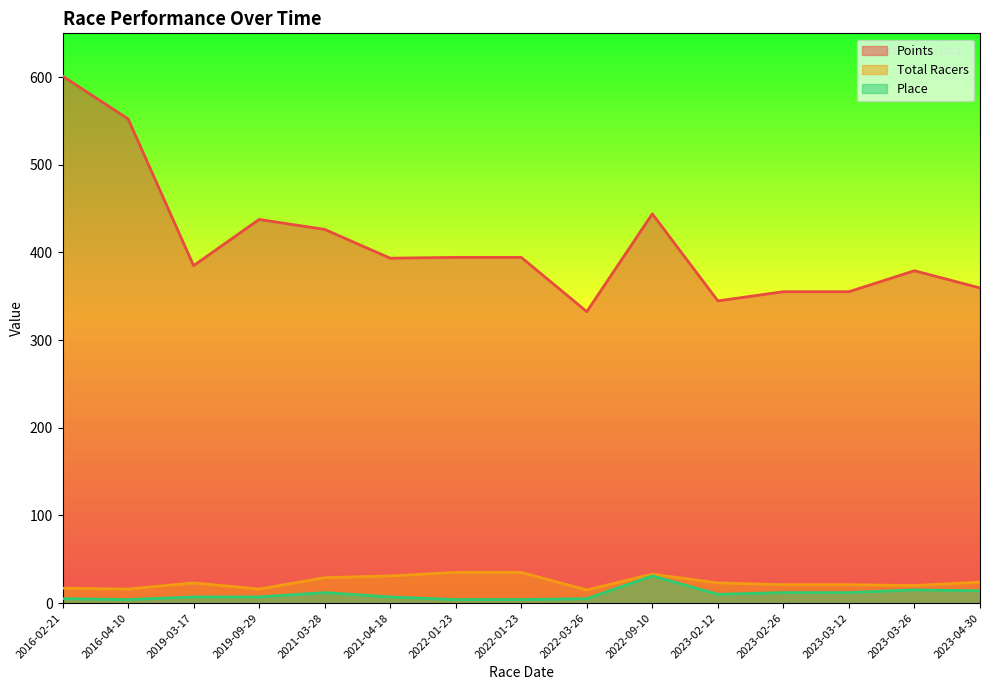

How many data points in Place are less than 7?

5